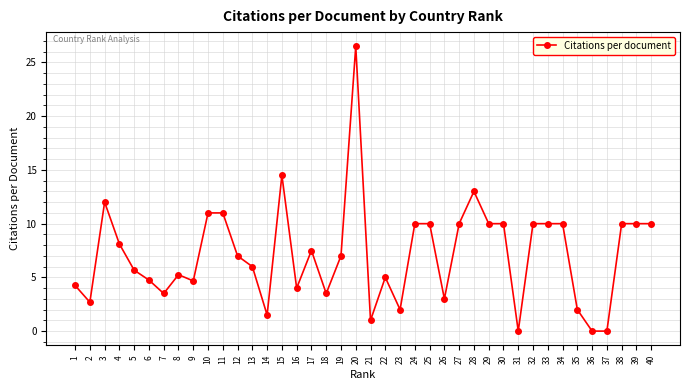

What is the maximum value shown in the chart?

26.5